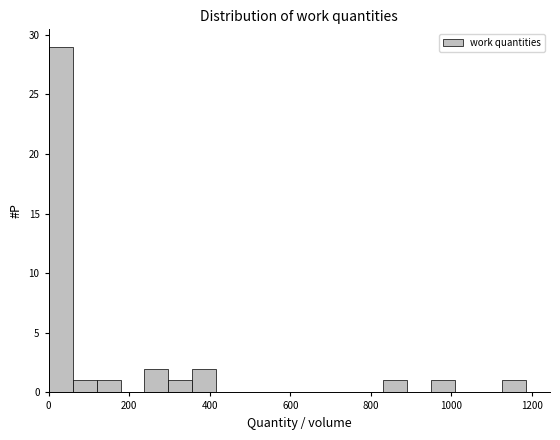

Read against the x-axis, roughly where is the centre of the tallest bar?

40